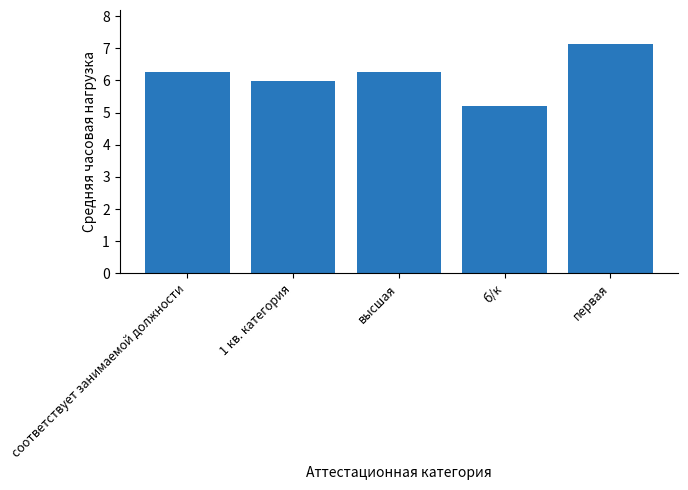

What is the value of the 2nd bar from the left?

6.0